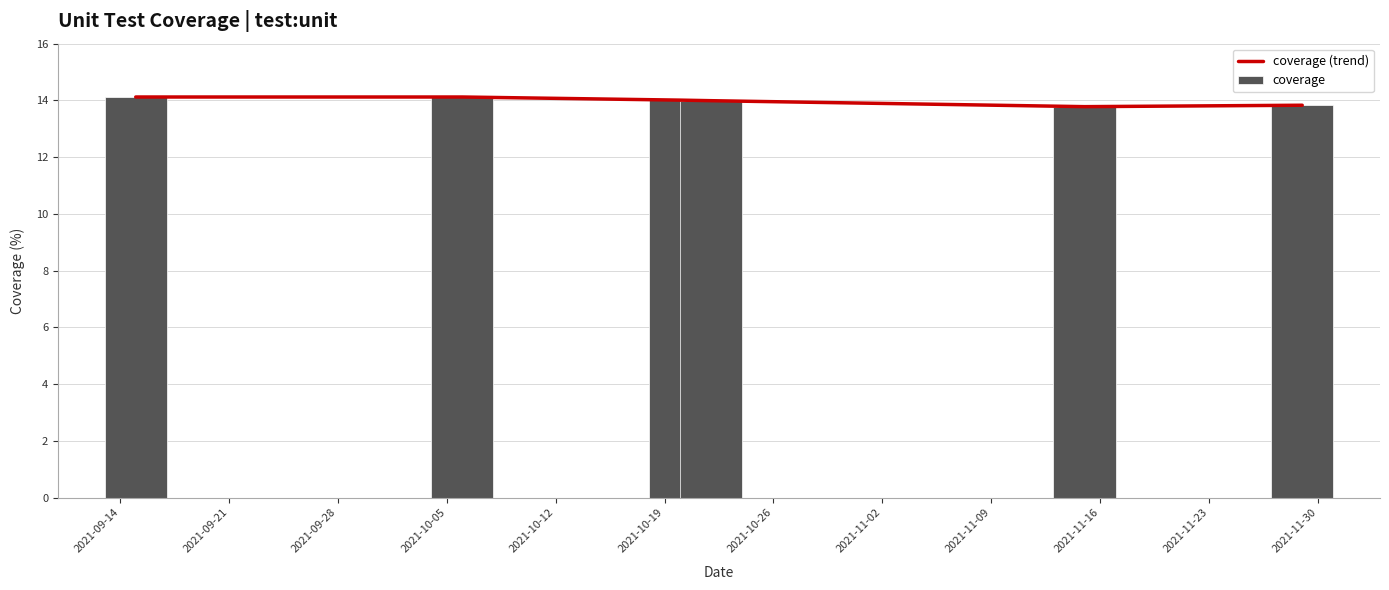

Which series has the largest total across all categories?

coverage (trend)